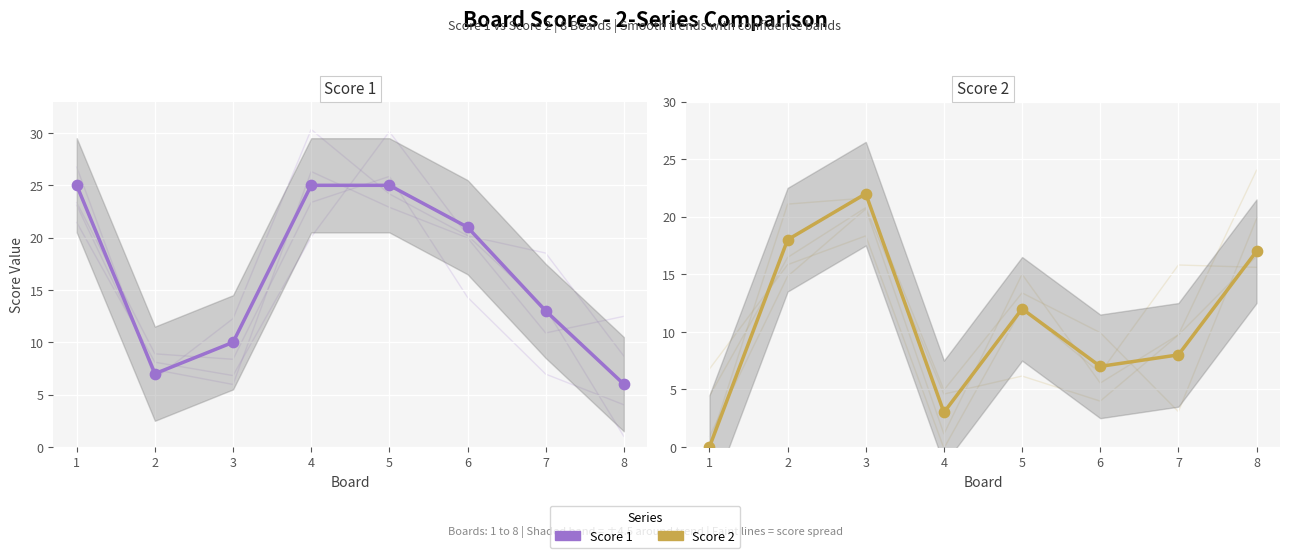

Which series has the largest total across all categories?

Score 1